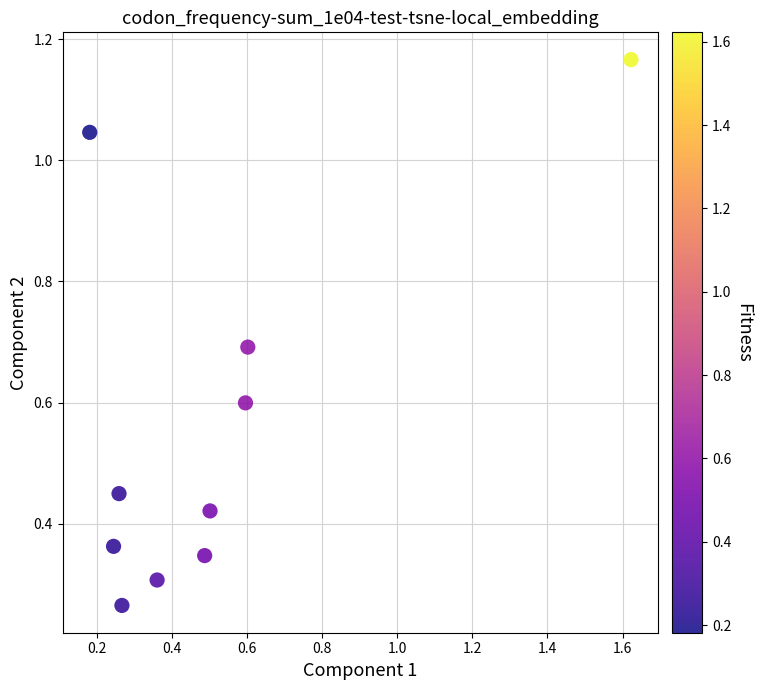

What is the average X value?

0.5